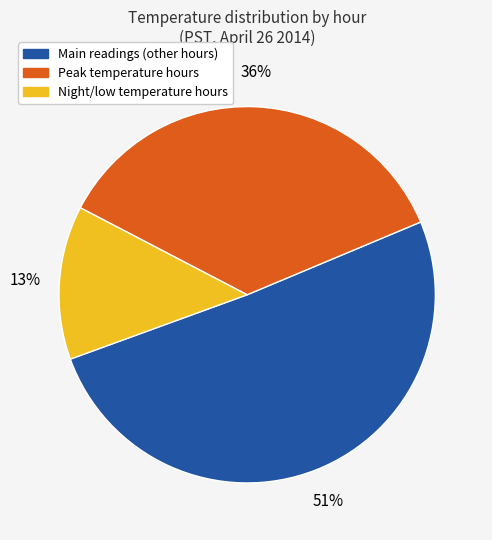

To the nearest percent, what is the average slice percentage?

33%